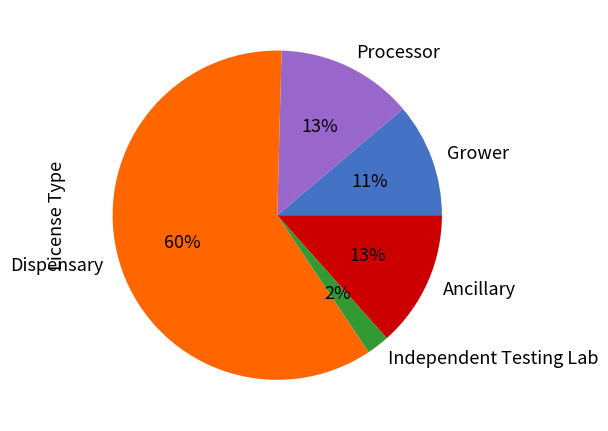

Which slice represents more than half of the pie?

Dispensary